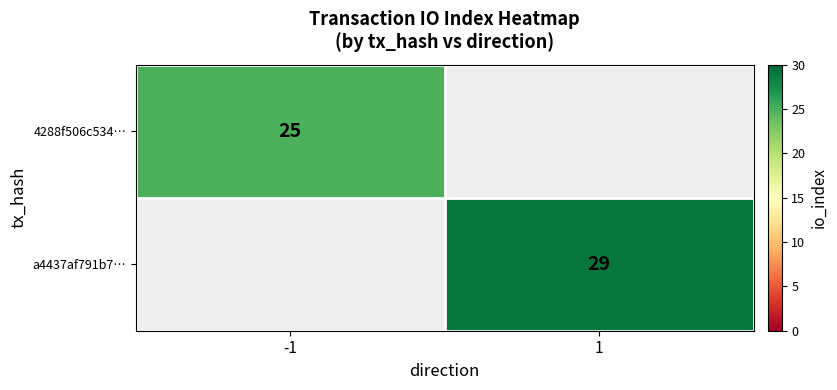

Is the value of 4288f506c534… at -1 greater than the value of a4437af791b7… at 1?

No